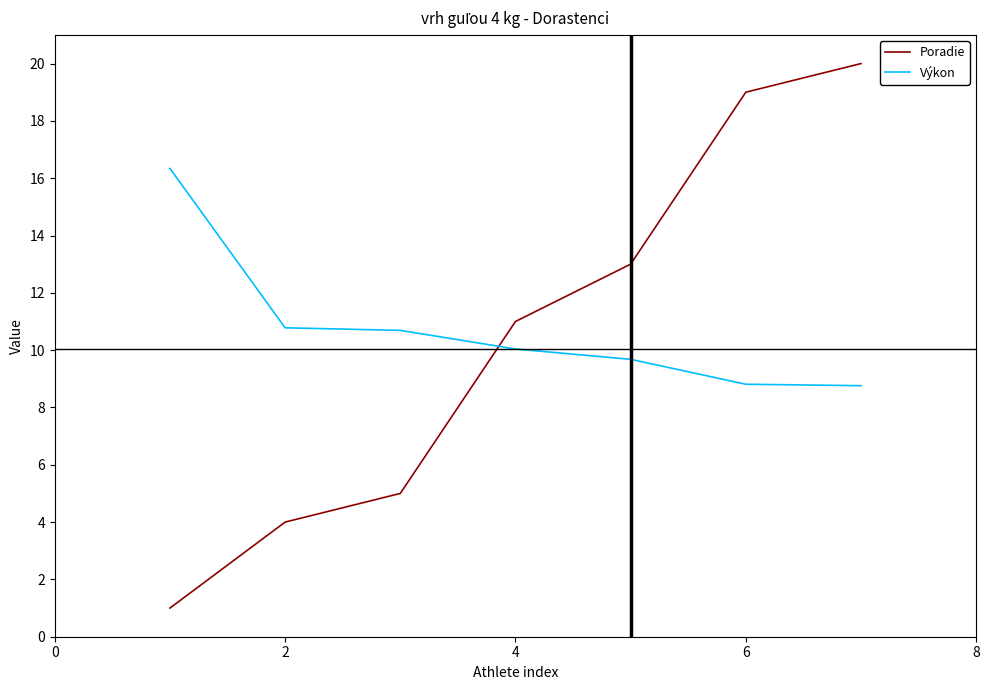

Which series has the widest spread of values?

Poradie